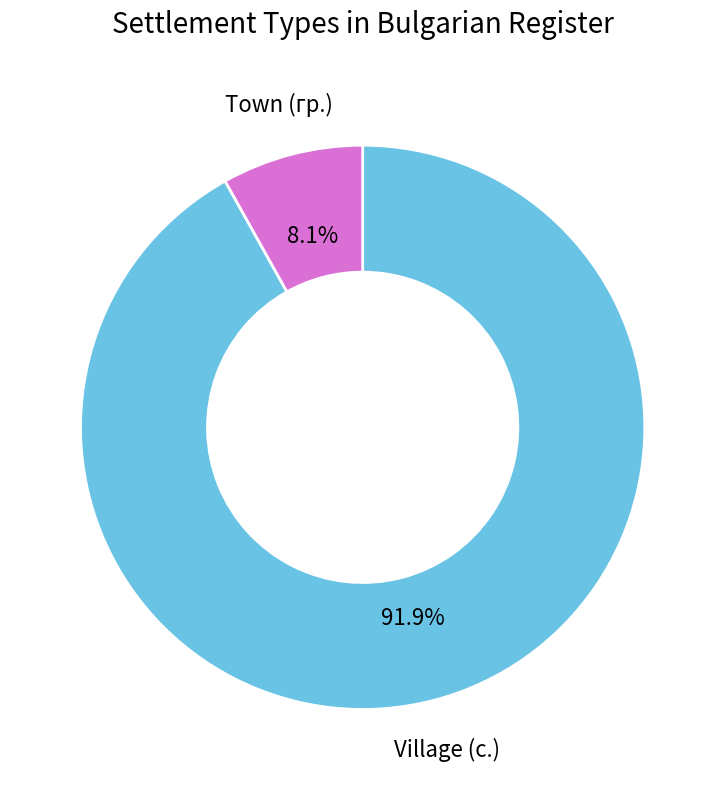

Is there a majority slice in this chart?

Yes